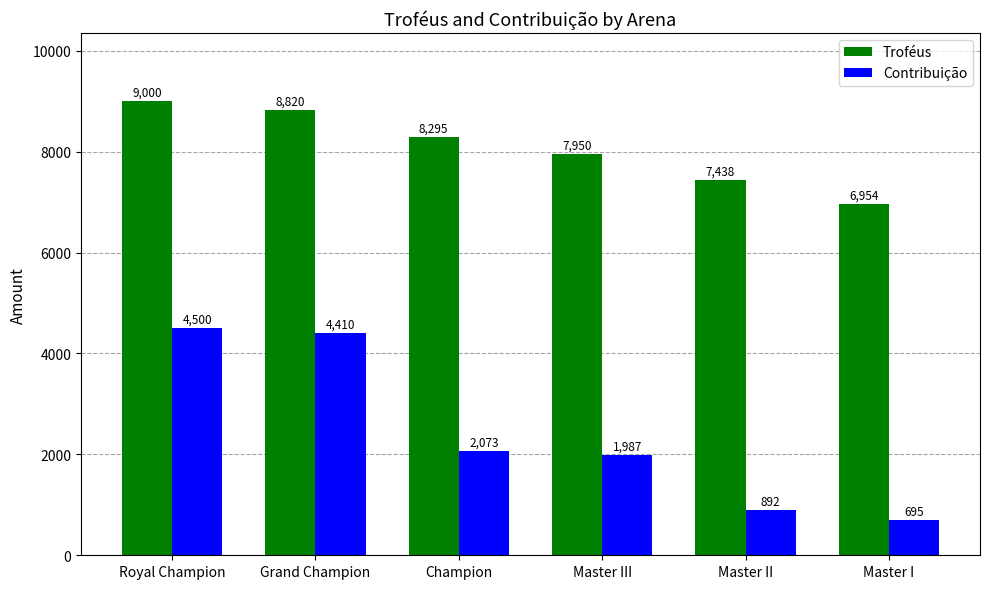

List the labels in order of Troféus value, largest first.

Royal Champion, Grand Champion, Champion, Master III, Master II, Master I